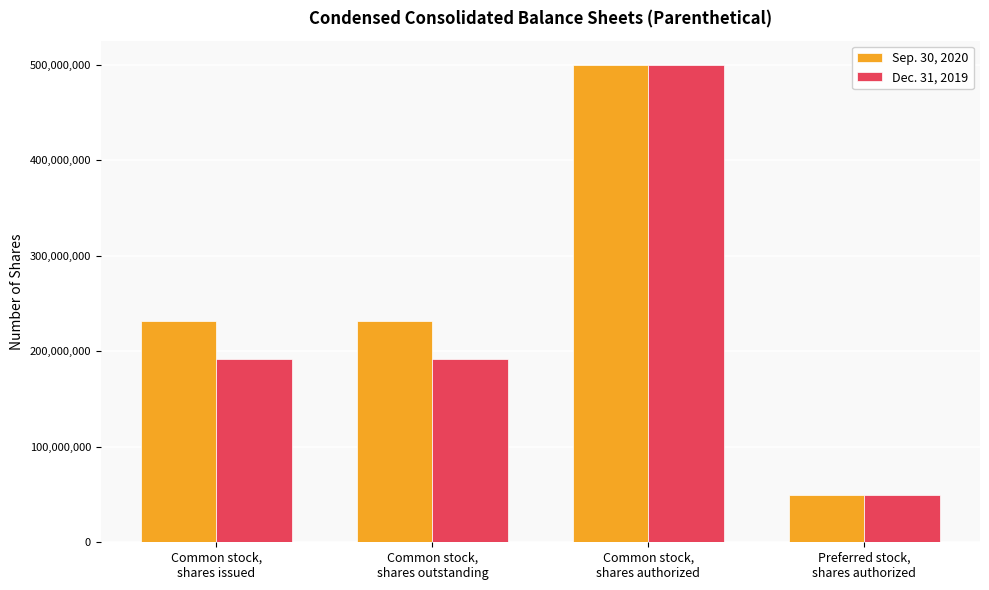

What is the sum of the Sep. 30, 2020 values at Common stock,
shares authorized and Common stock,
shares outstanding?

731244000